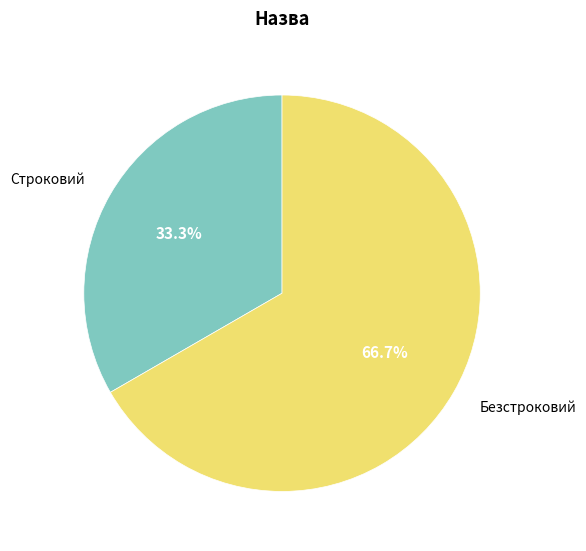

True or false: Безстроковий accounts for 53% of the total.

False